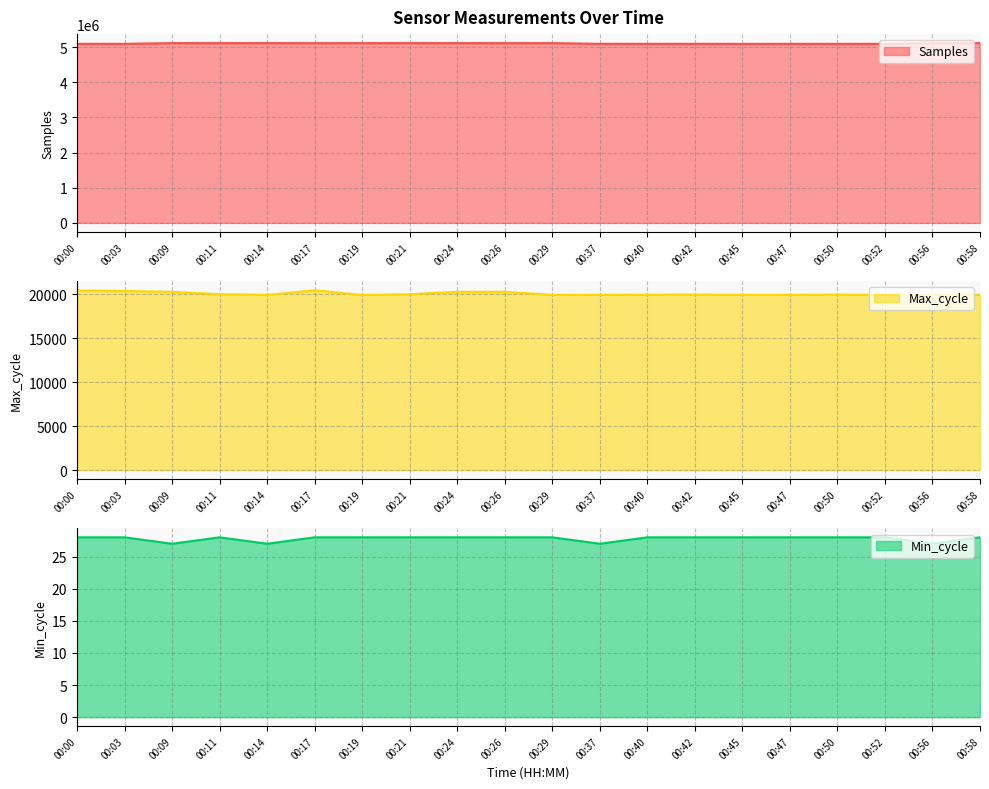

What are all the series names shown in the legend?

Samples, Max_cycle, Min_cycle